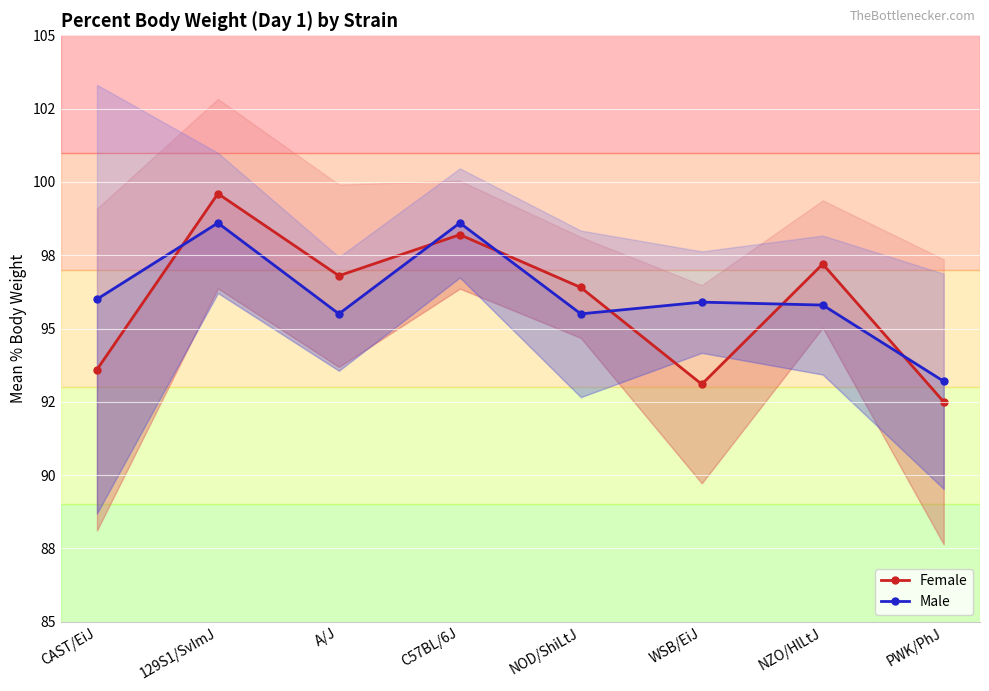

What is the value of the Male point at the 6th from the left?

95.9